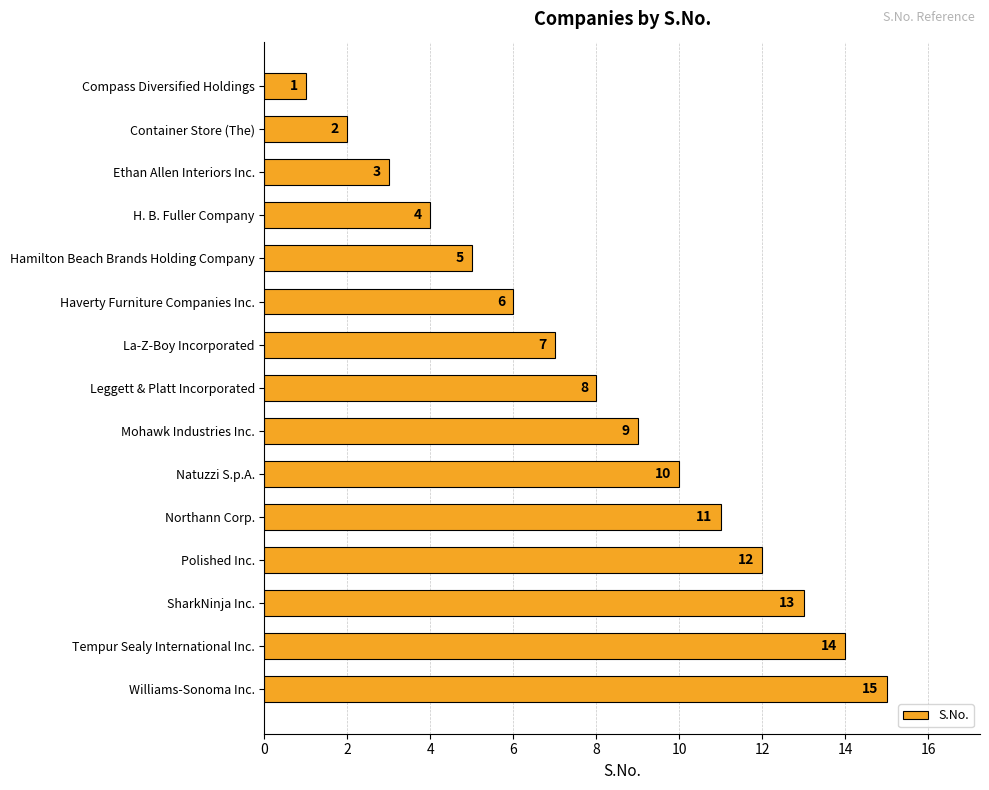

True or false: the data shows 13 at SharkNinja Inc..

True